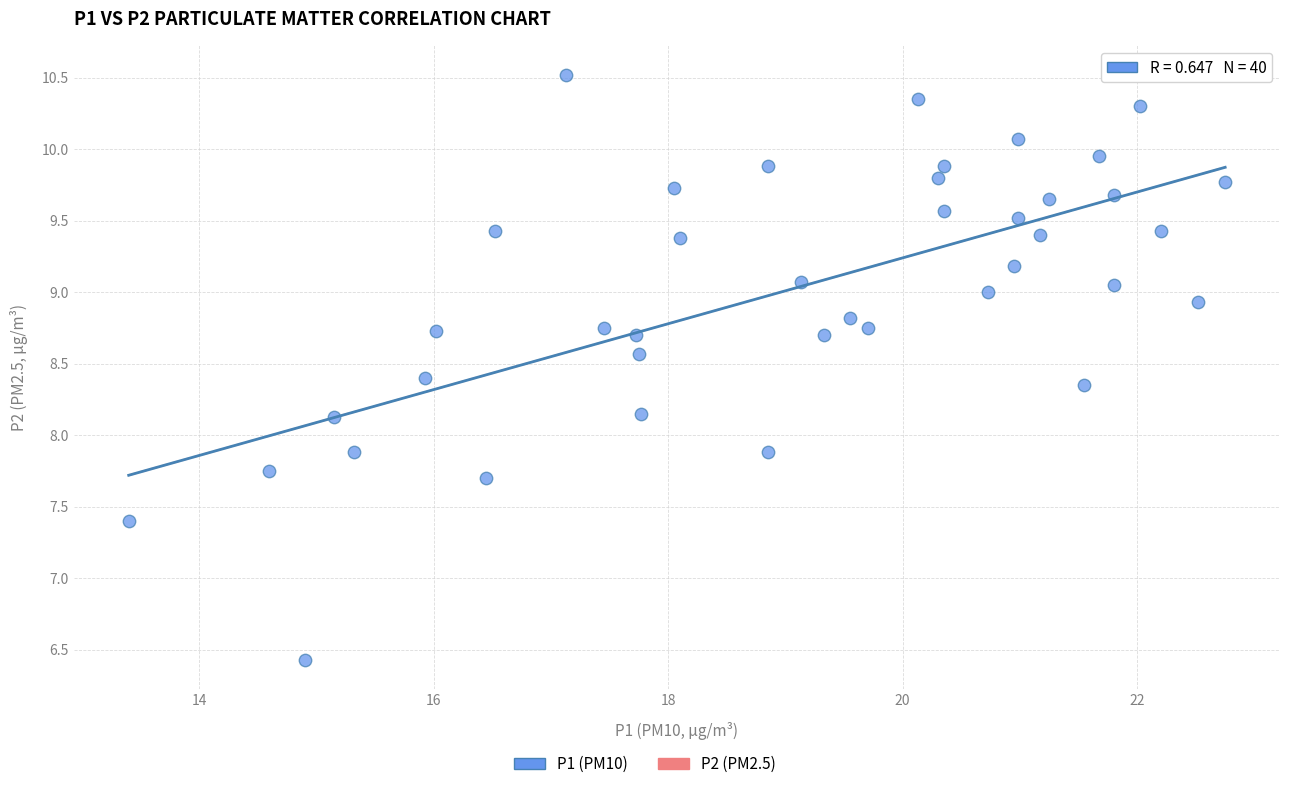

What is the range of X values (max minus min)?

9.3